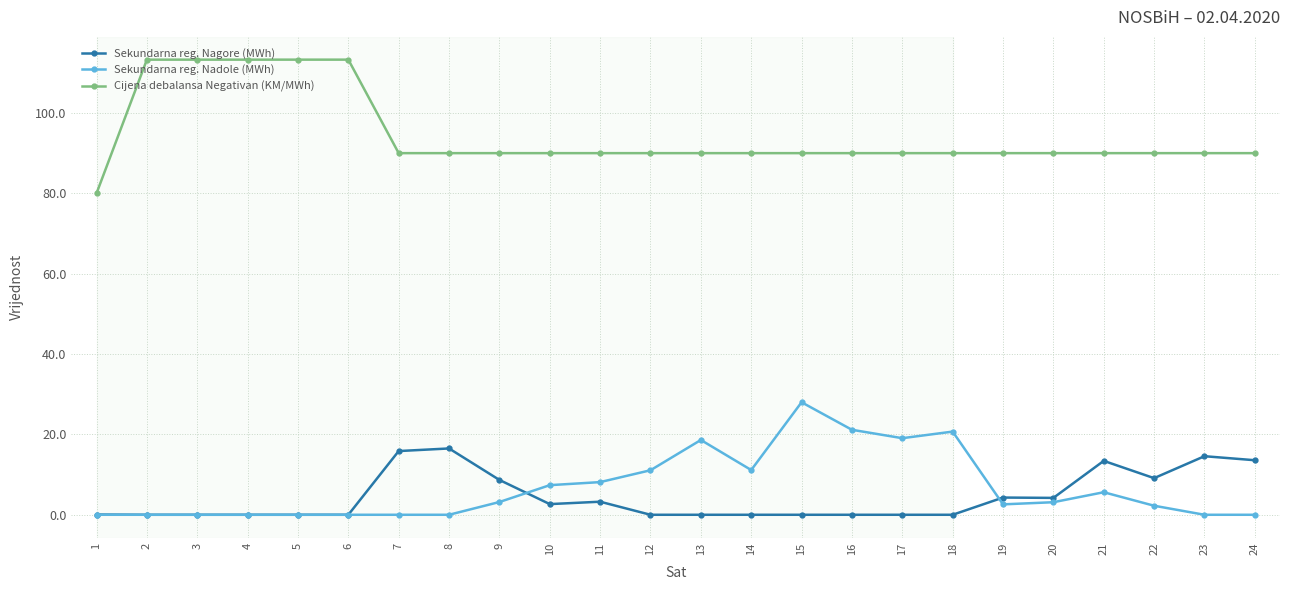

Which series has the widest spread of values?

Cijena debalansa Negativan (KM/MWh)